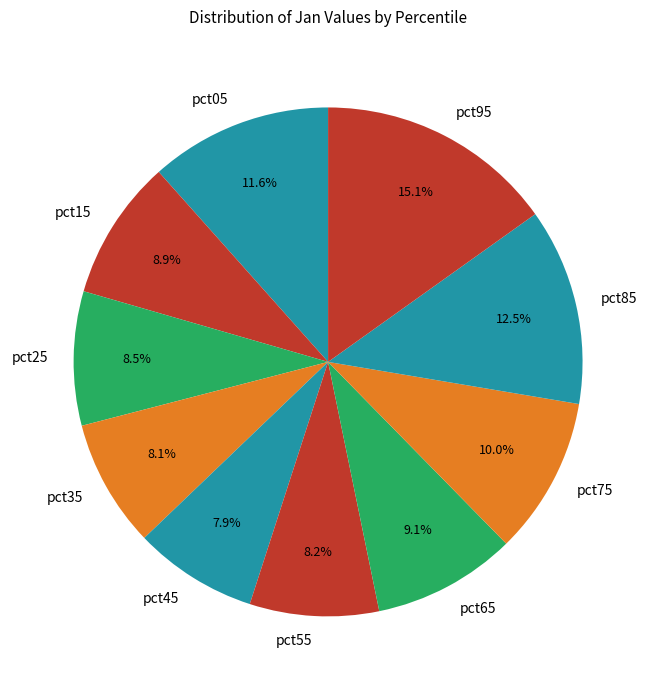

What is the largest slice in the pie chart?

pct95